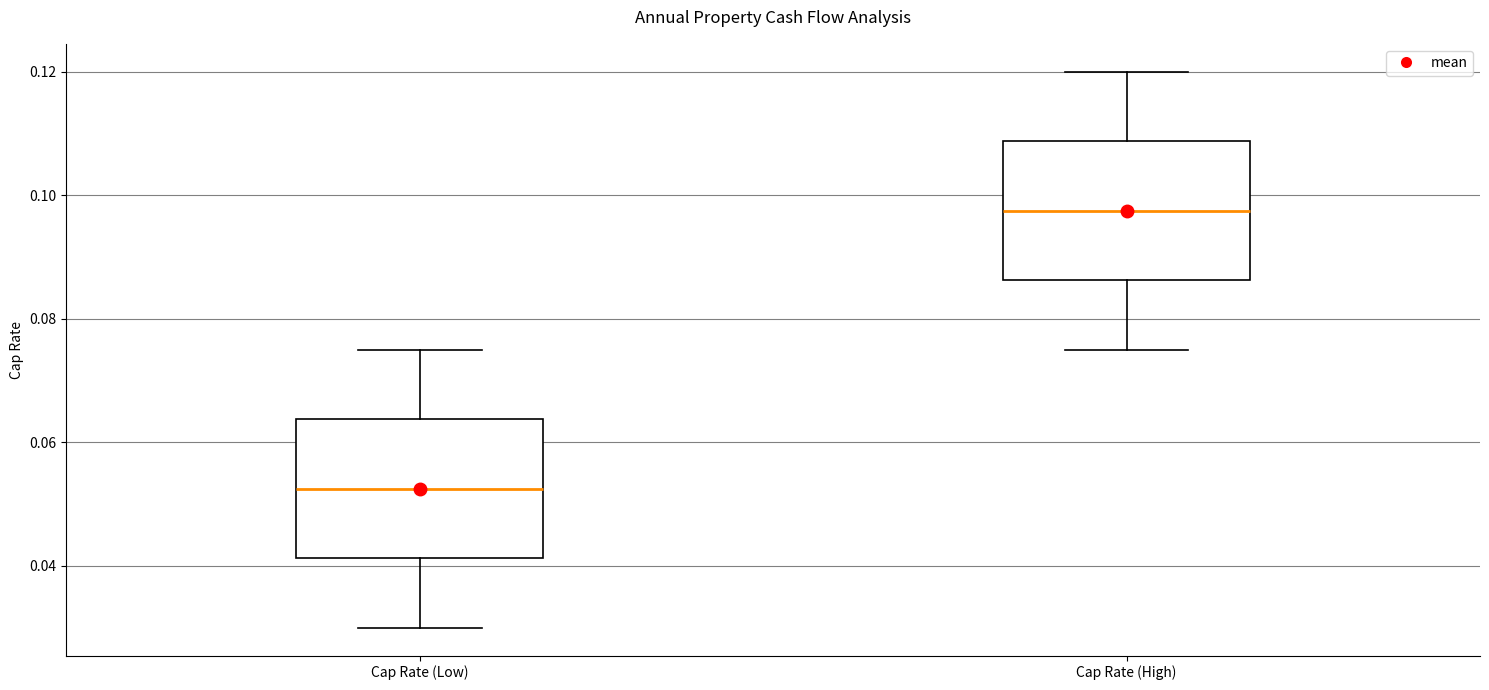

Which box has the lowest median line?

Cap Rate (Low)